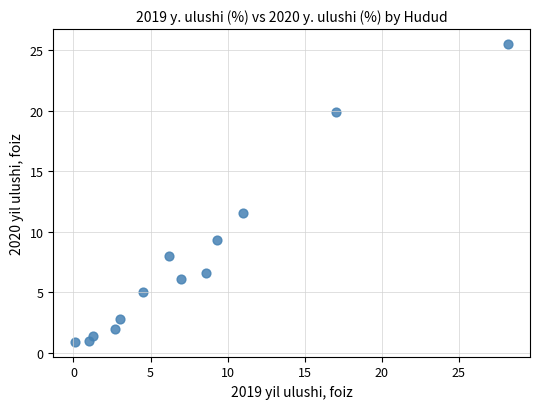

What Y value in the scatter plot is closest to 13?

11.5